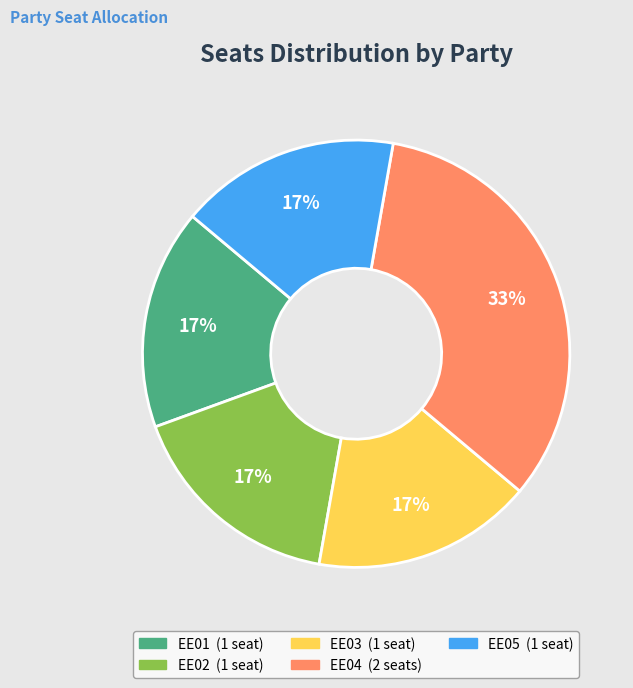

How many segments does this pie chart have?

5